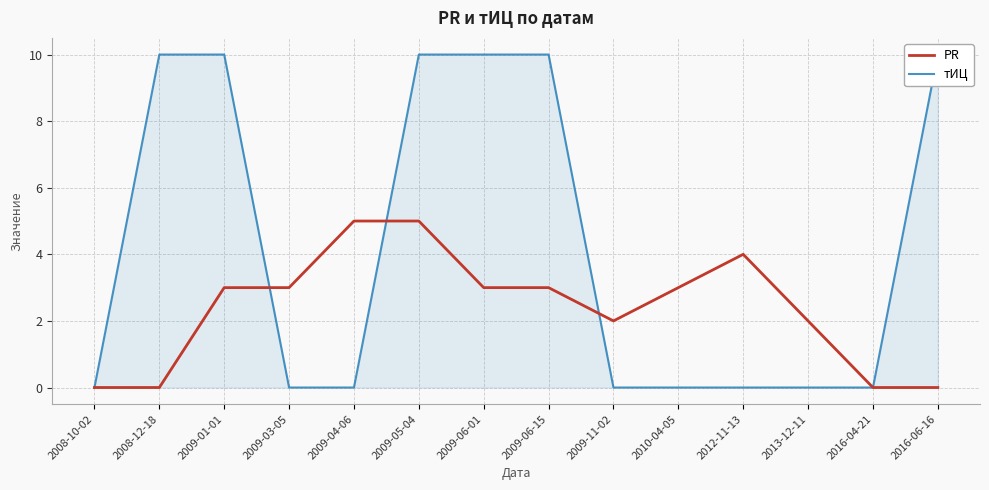

Which series has the largest range (max minus min)?

тИЦ